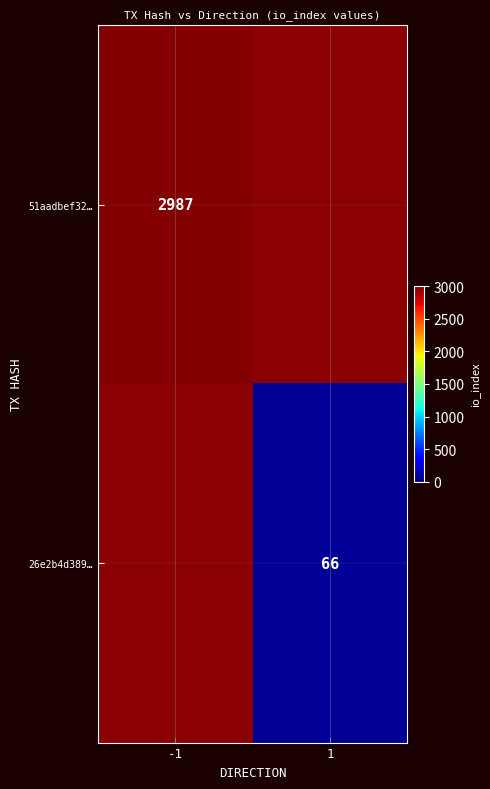

Which category has the lowest value across all series?

1